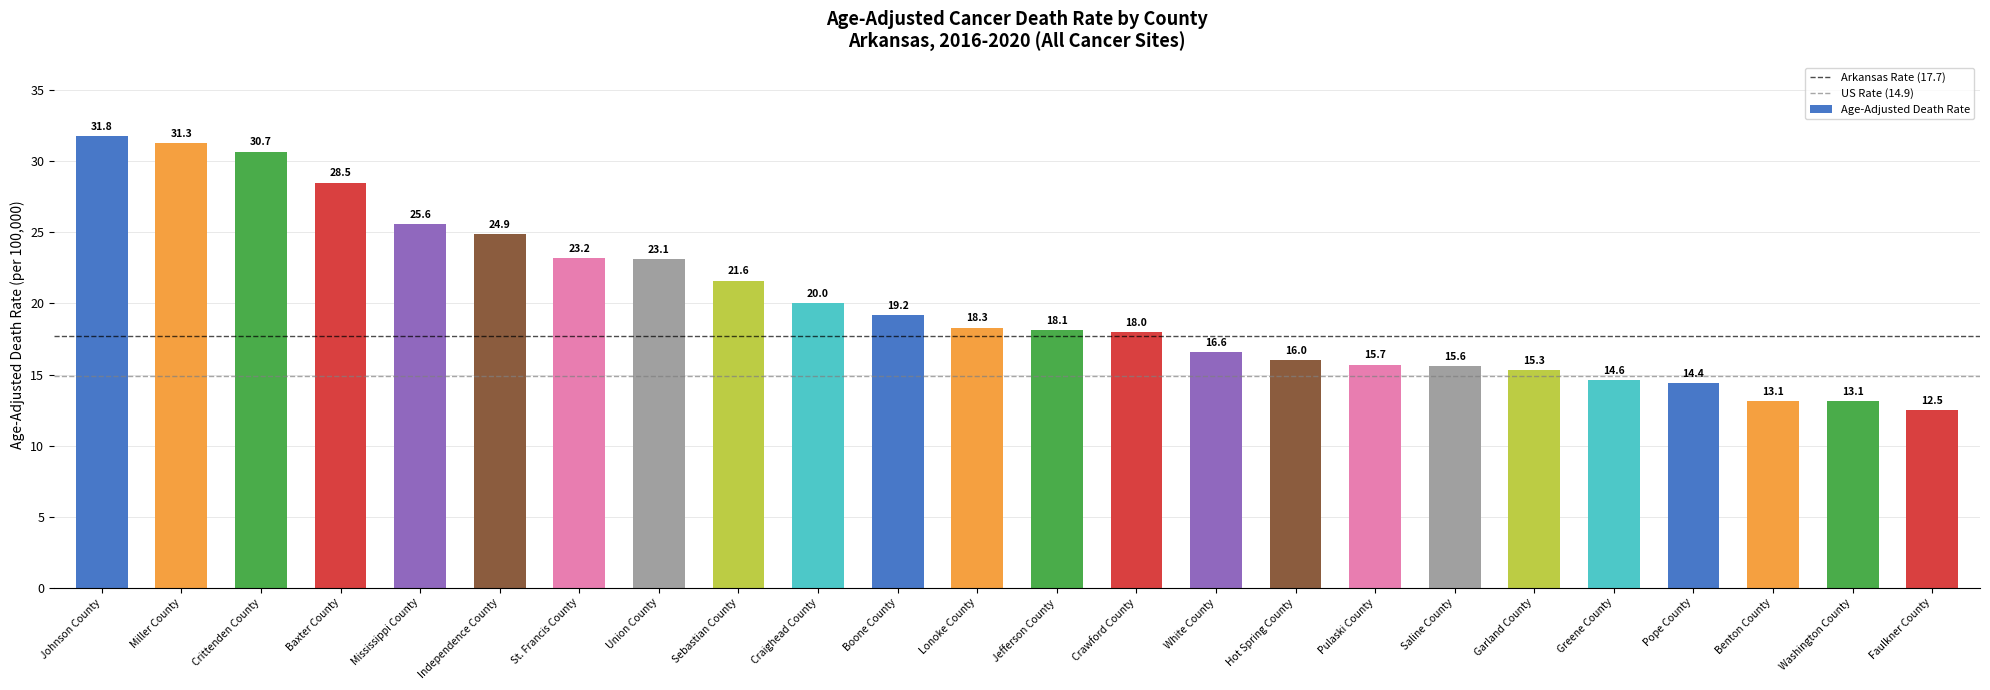

Which label corresponds to the largest value in the chart?

Johnson County